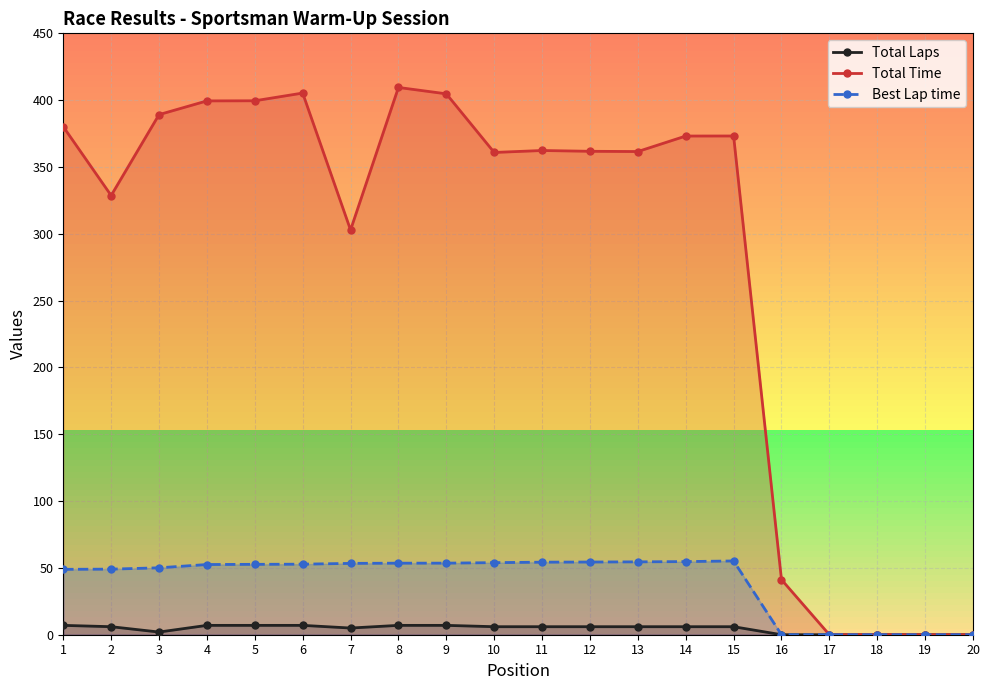

At which category does Best Lap time reach its first local peak?

15